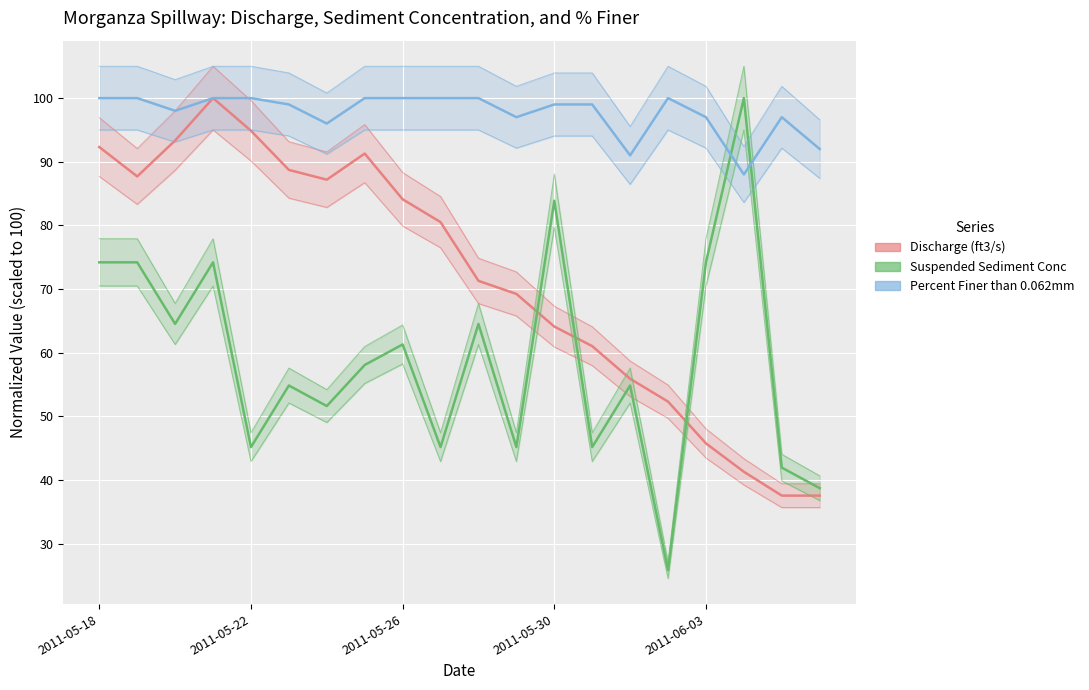

What is the sum of the Discharge (ft3/s) values at 18 and 13?

98.6